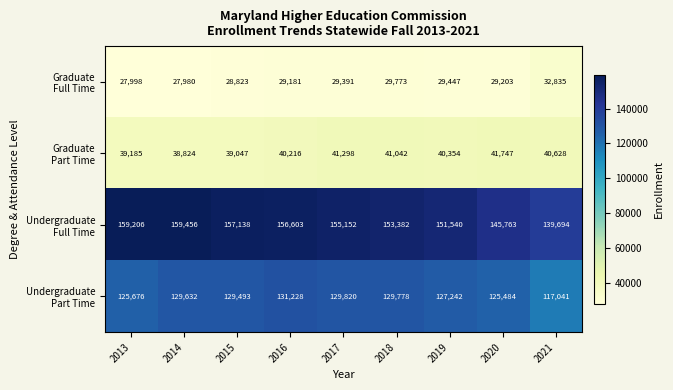

What is the smallest value displayed?

27980